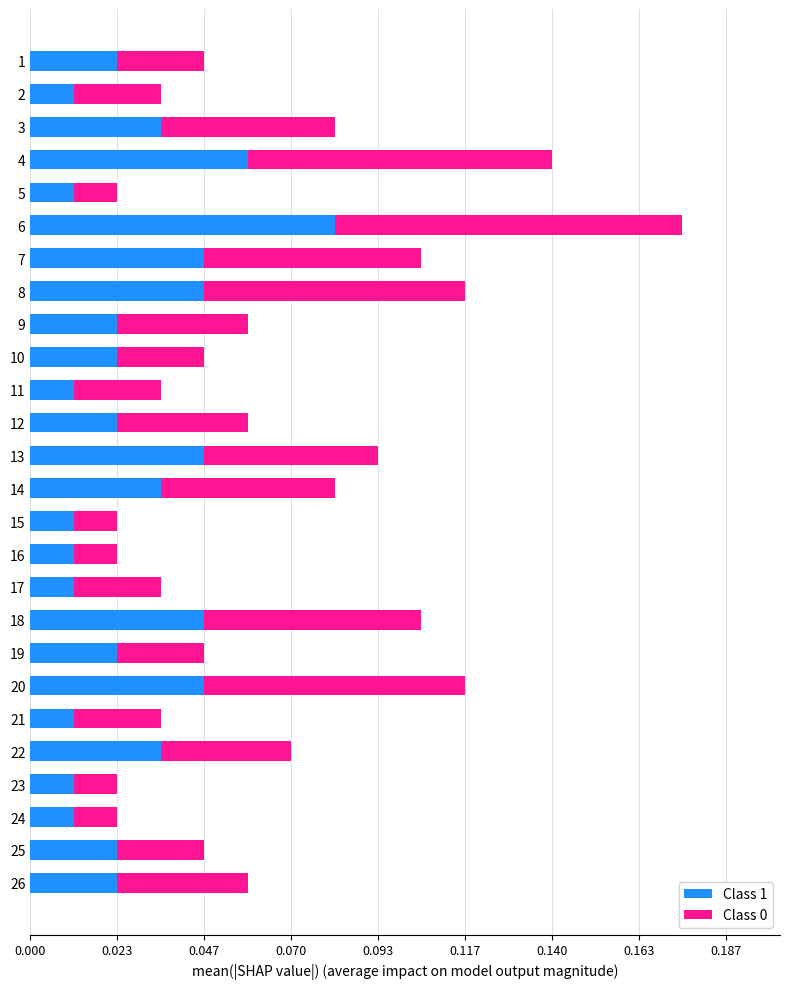

What are all the series names shown in the legend?

Class 1, Class 0